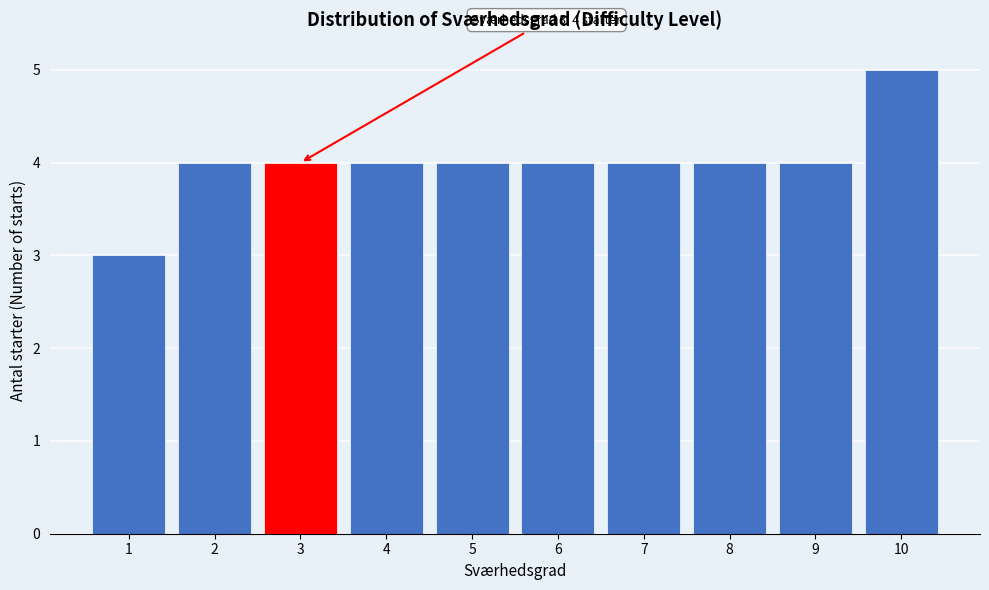

Which range on the x-axis has the tallest bar?

9.5 to 10.5